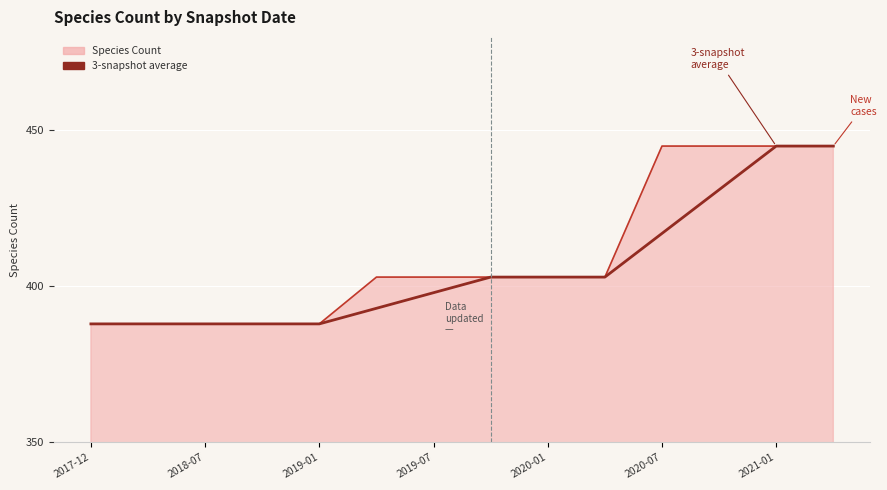

What is the highest value of the Species Count series?

445